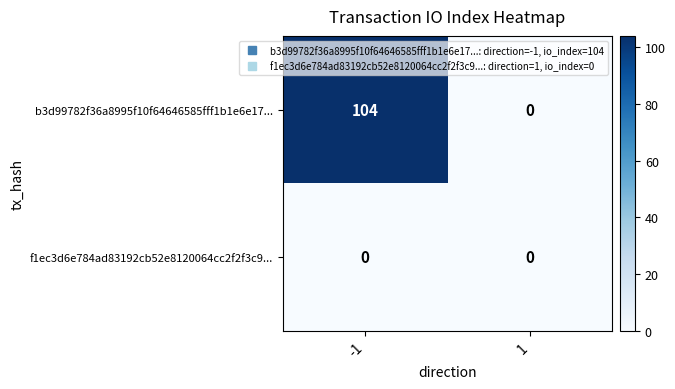

List the series in order of their peak value, lowest first.

f1ec3d6e784ad83192cb52e8120064cc2f2f3c9..., b3d99782f36a8995f10f64646585fff1b1e6e17...